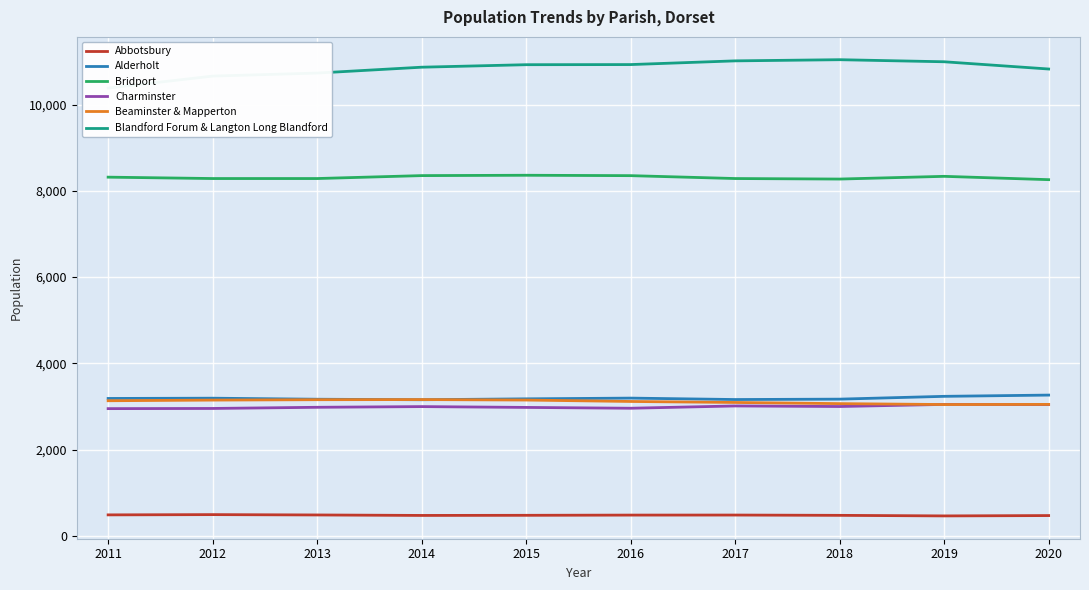

At which label does Alderholt first exceed 3184?

2012